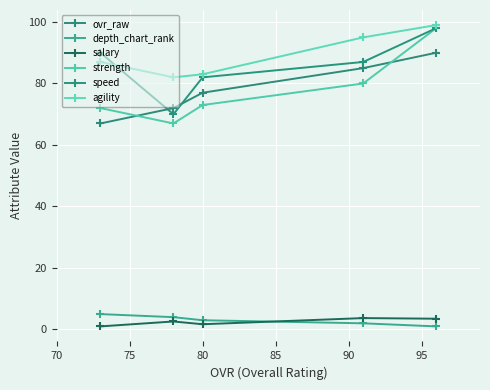

List the series in order of their peak value, lowest first.

salary, depth_chart_rank, ovr_raw, strength, speed, agility